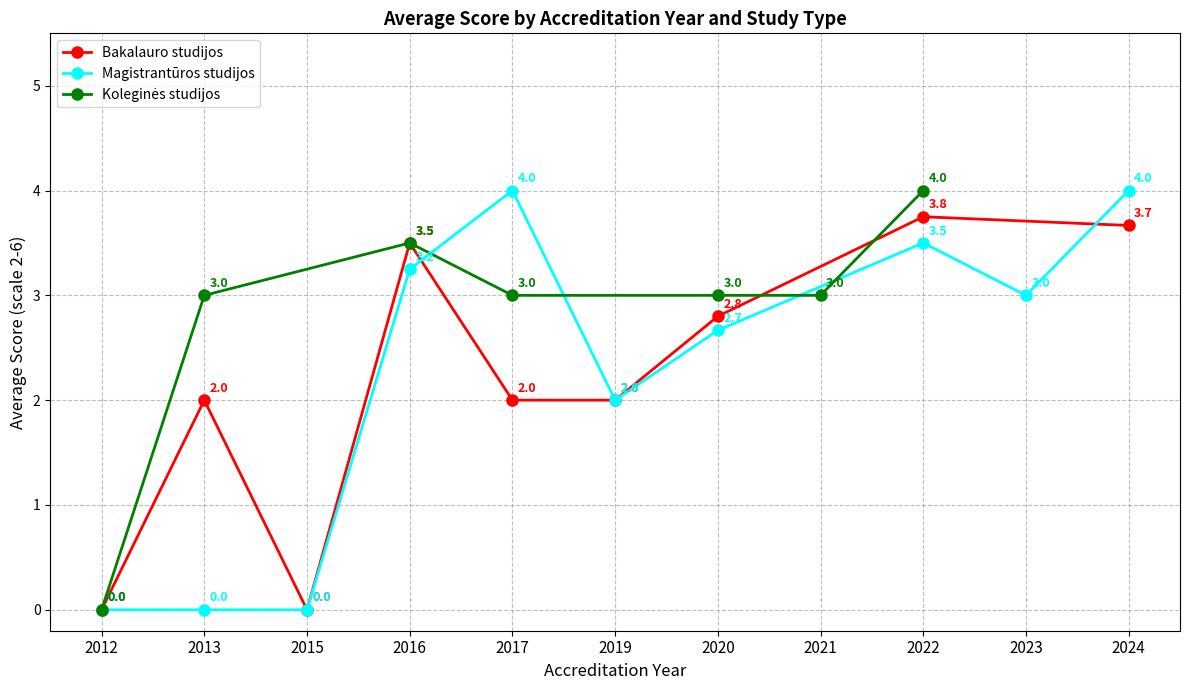

The value of Bakalauro studijos at 2020 is 2.8. True or false?

True